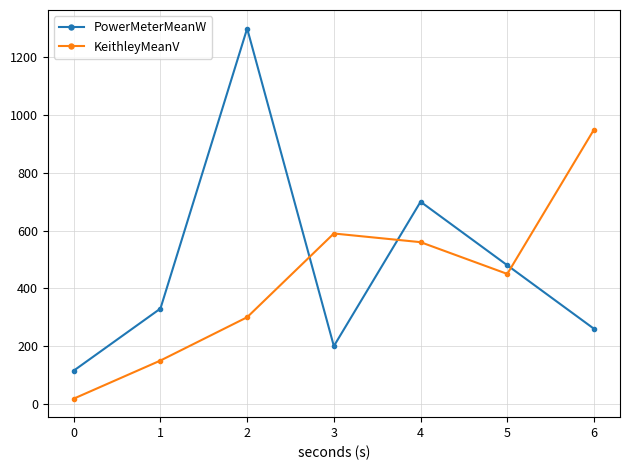

The value of PowerMeterMeanW at 6 is 151. True or false?

False